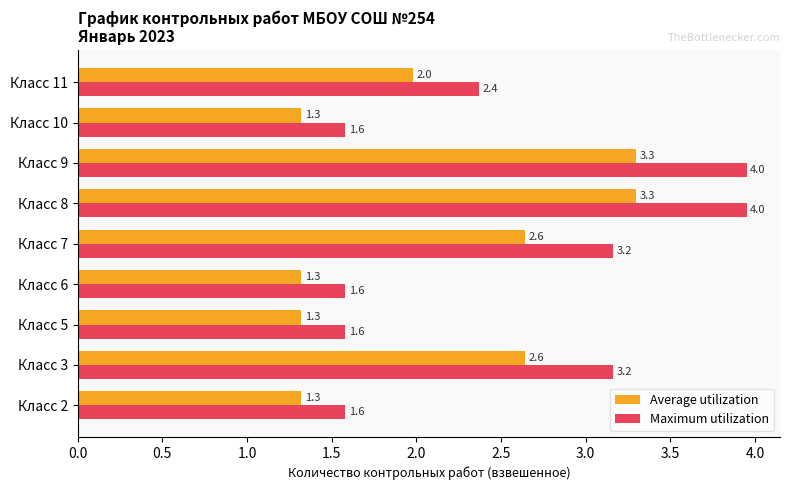

Which series has the largest range (max minus min)?

Maximum utilization